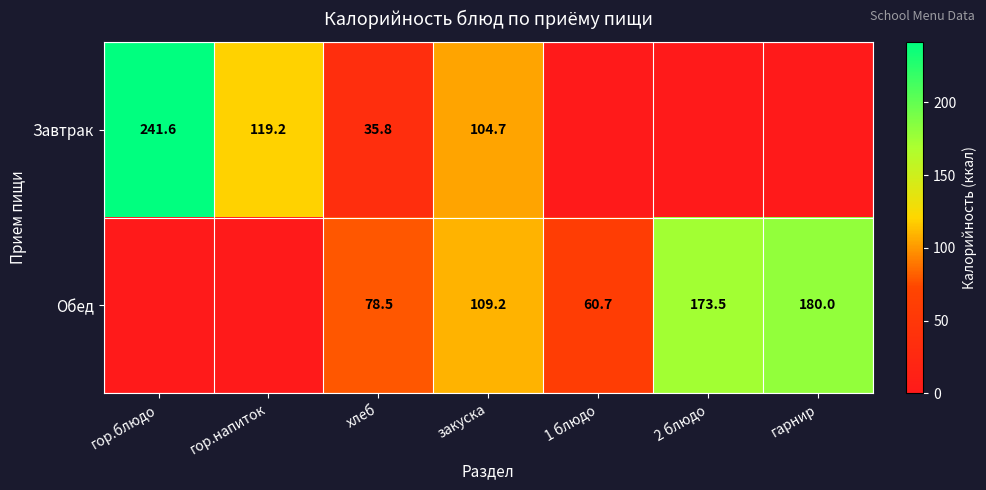

What is the difference between the Обед values at 2 блюдо and 1 блюдо?

112.8